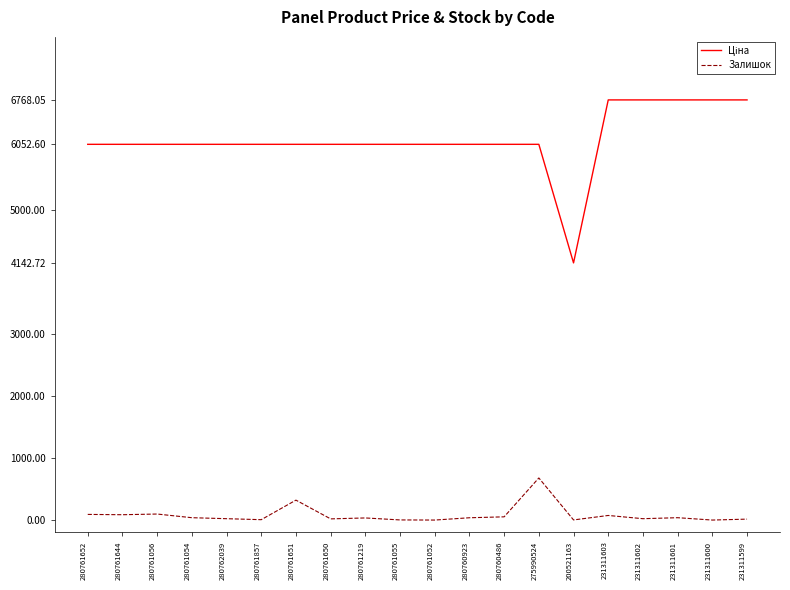

What is the greatest value displayed?

6768.1